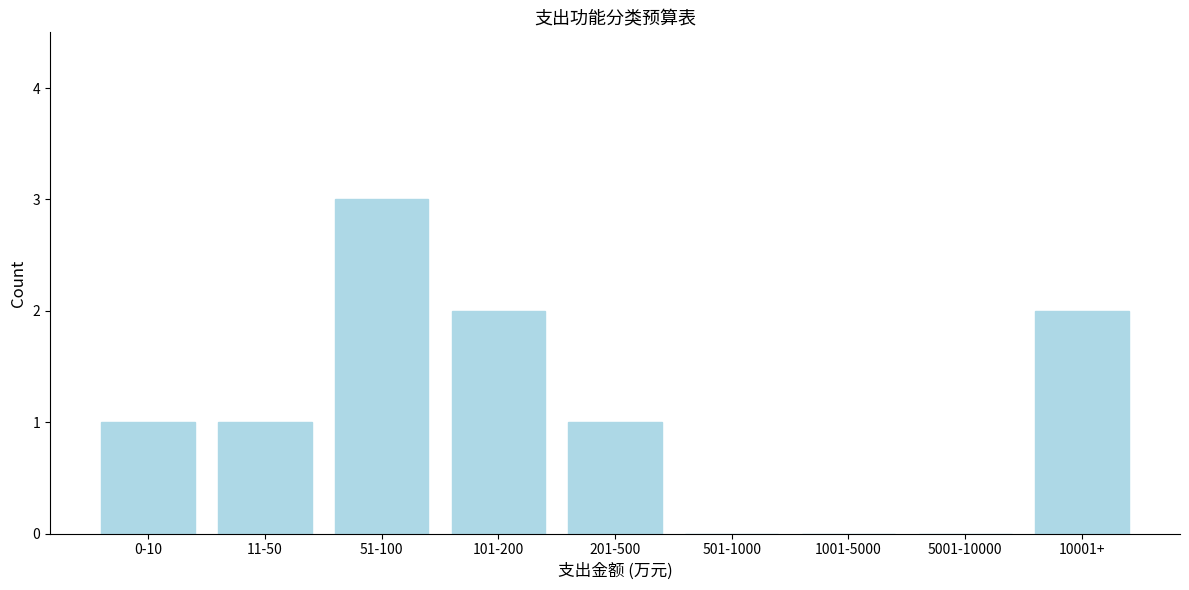

Reading right to left, list all the values displayed in this chart.

10001+=2	5001-10000=0	1001-5000=0	501-1000=0	201-500=1	101-200=2	51-100=3	11-50=1	0-10=1